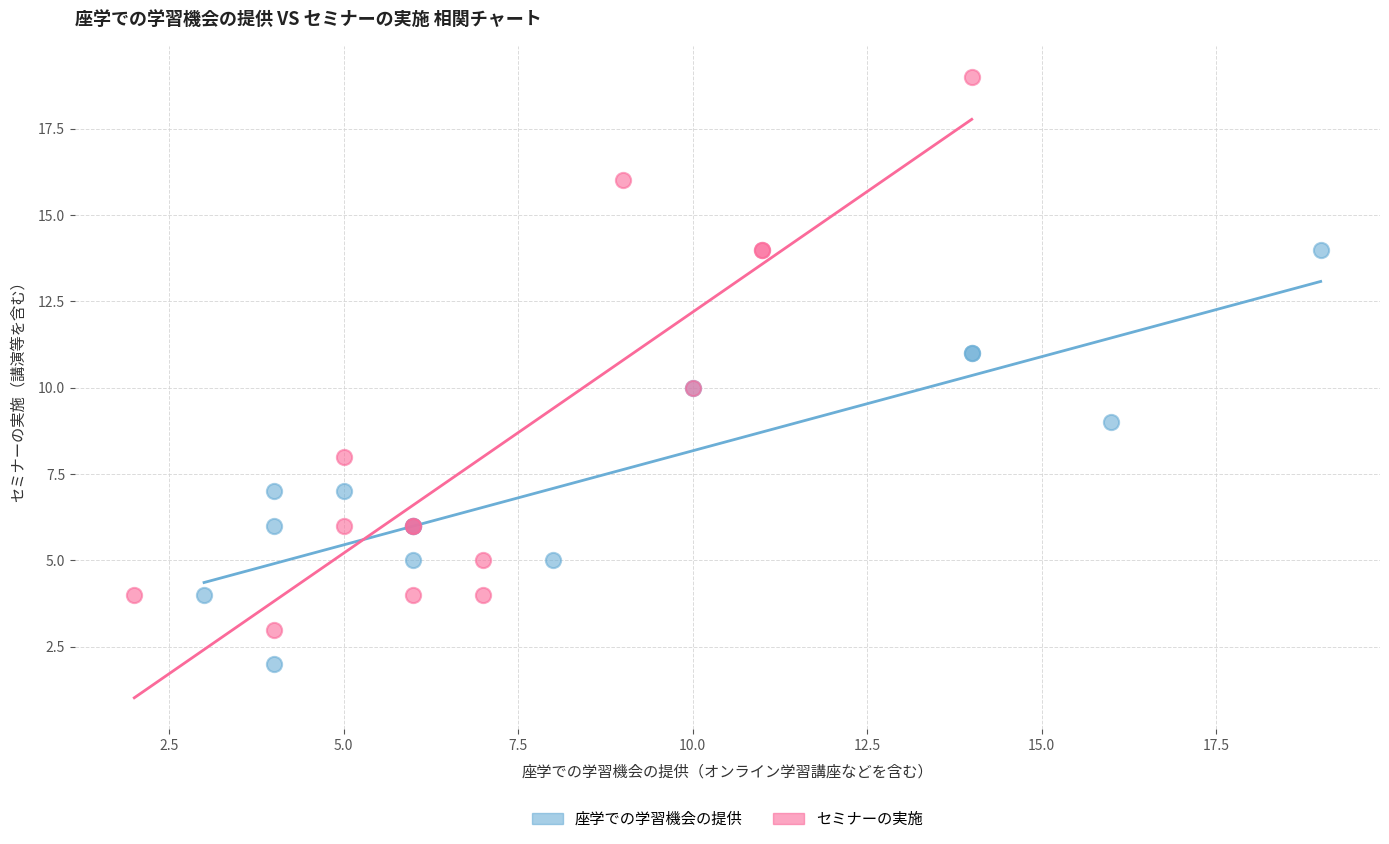

Which series contains the lowest Y value?

座学での学習機会の提供